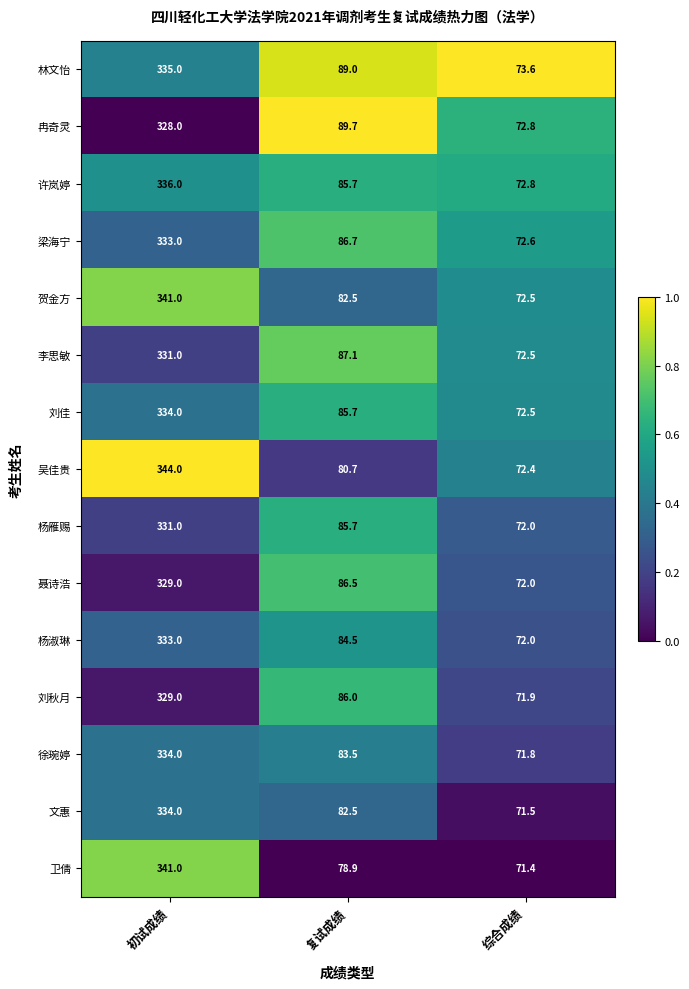

What is the minimum value for 李思敏?

72.5